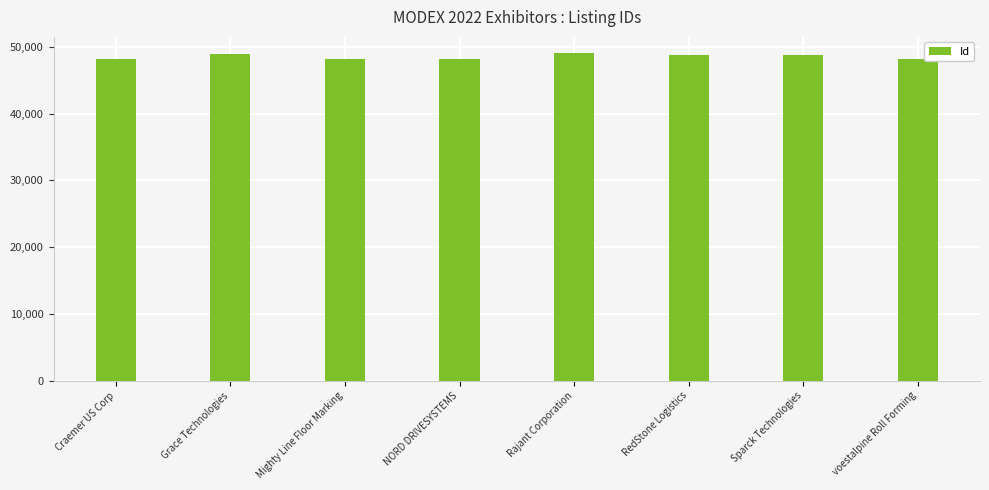

What is the minimum value shown in the chart?

48124